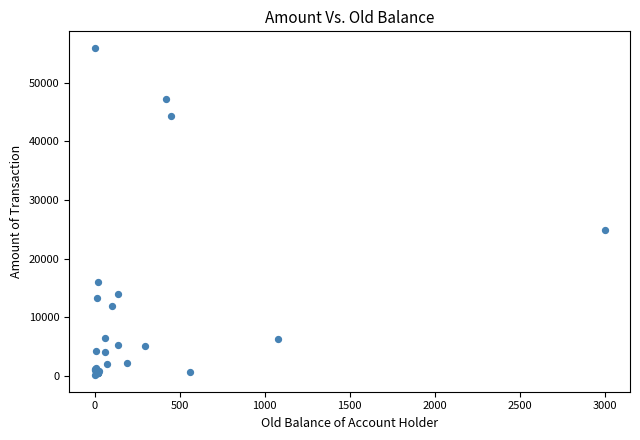

What Y value in the scatter plot is closest to 28042?

24860